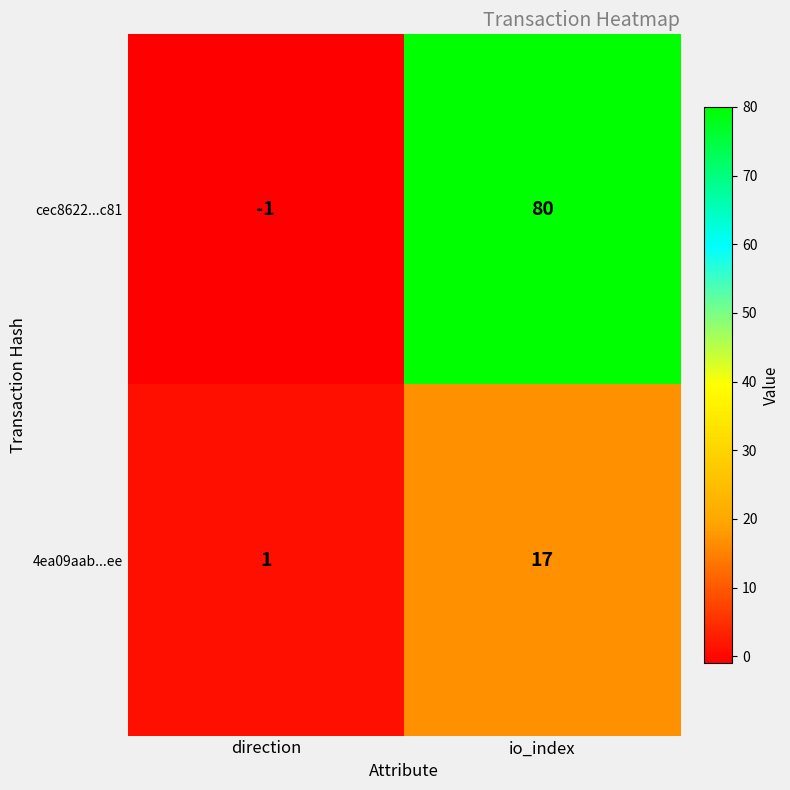

Where is cec8622...c81 nearest to the value 39?

direction